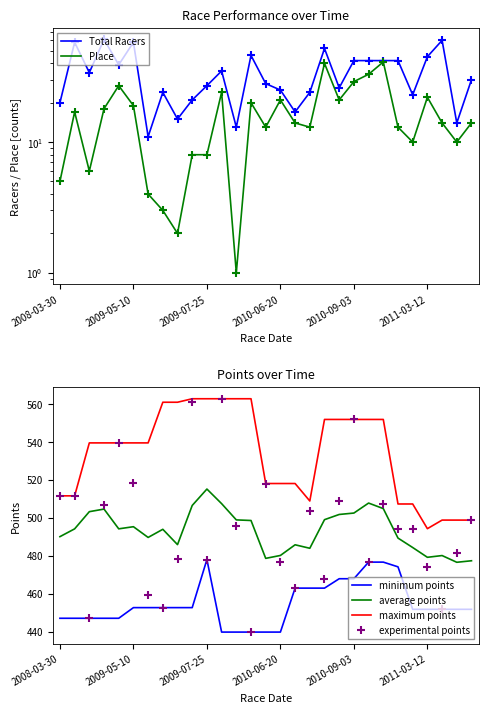

What is the total value across all series at 17?

1996.4